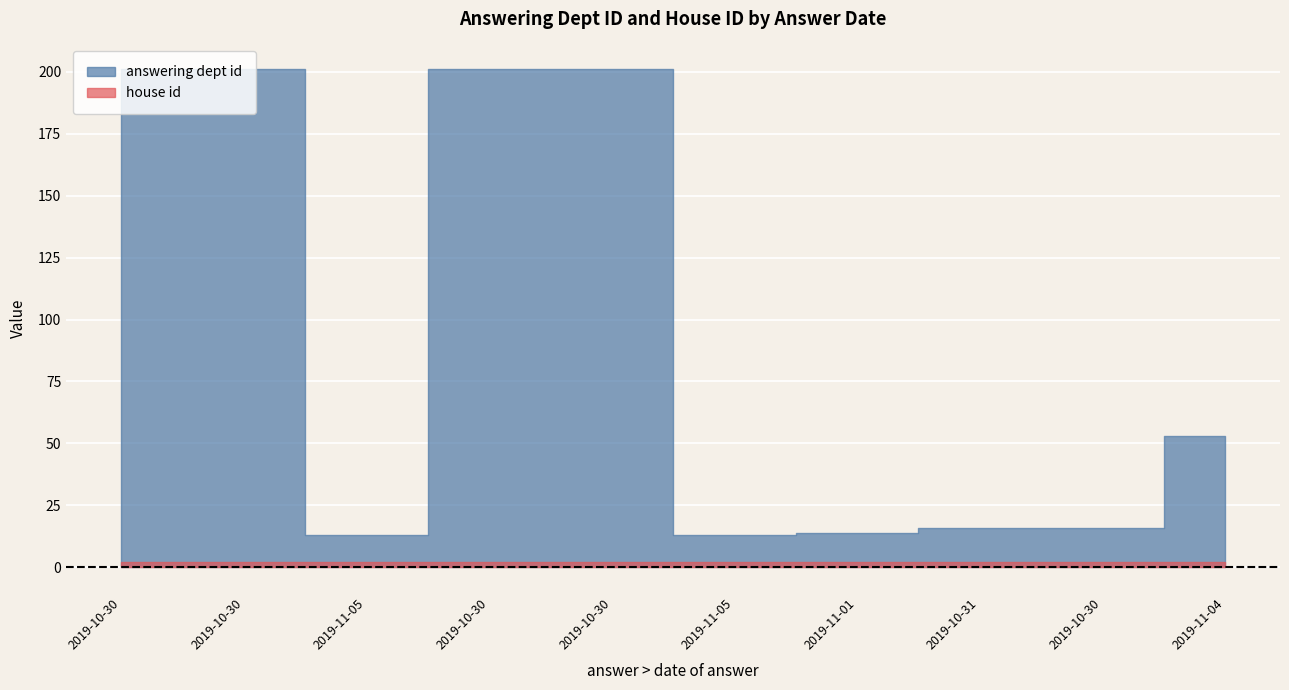

The value of answering dept id at 2019-10-30 is 301. True or false?

False